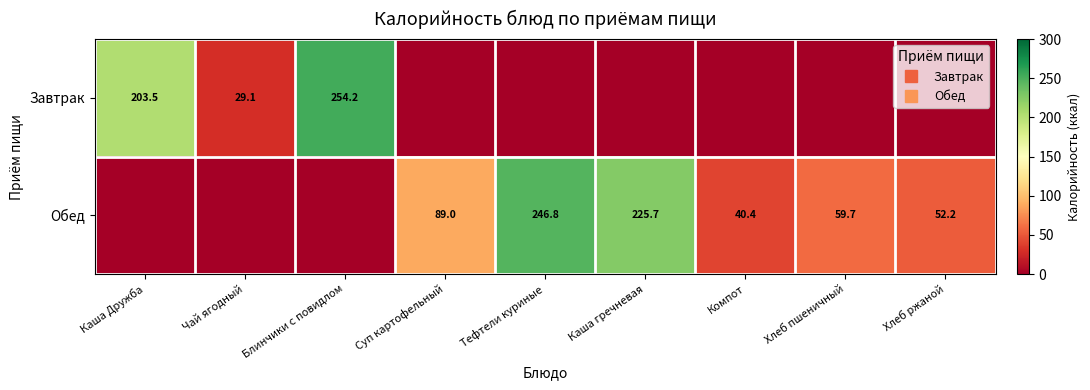

Count the Обед values in the range 0 to 89.

7